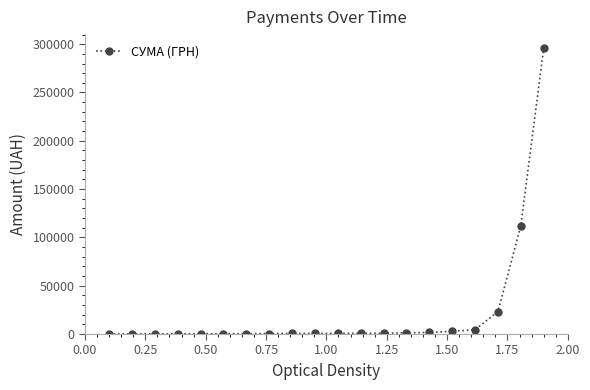

What is the difference between the maximum and minimum values?

295627.4